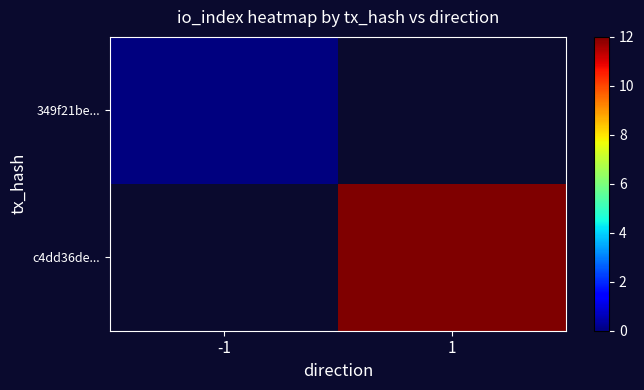

Between -1 and 1, which is larger?

1